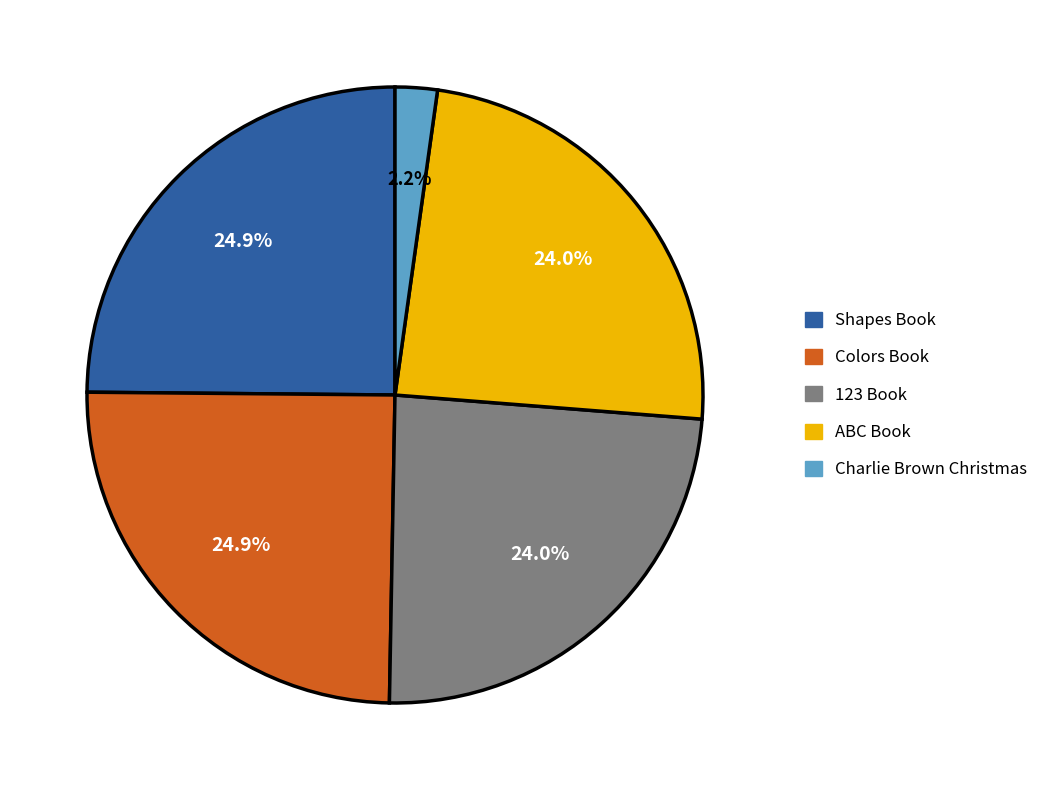

True or false: ABC Book accounts for 37% of the total.

False